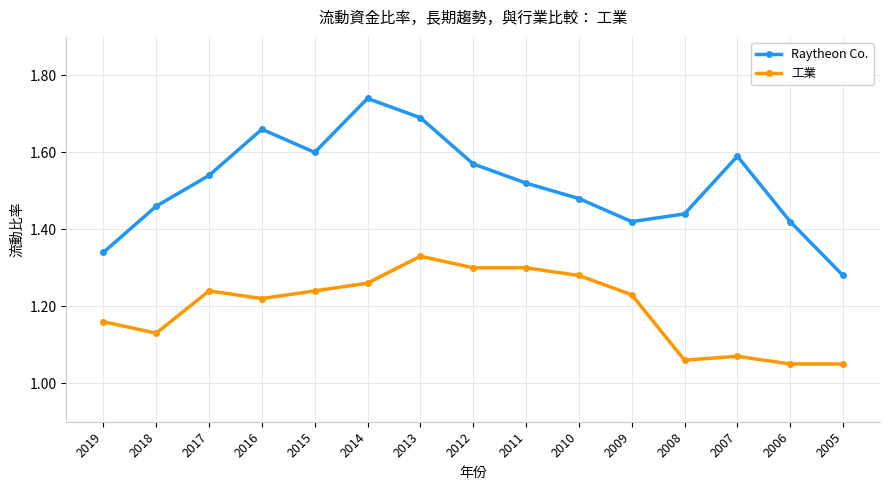

List the series in order of their peak value, highest first.

Raytheon Co., 工業